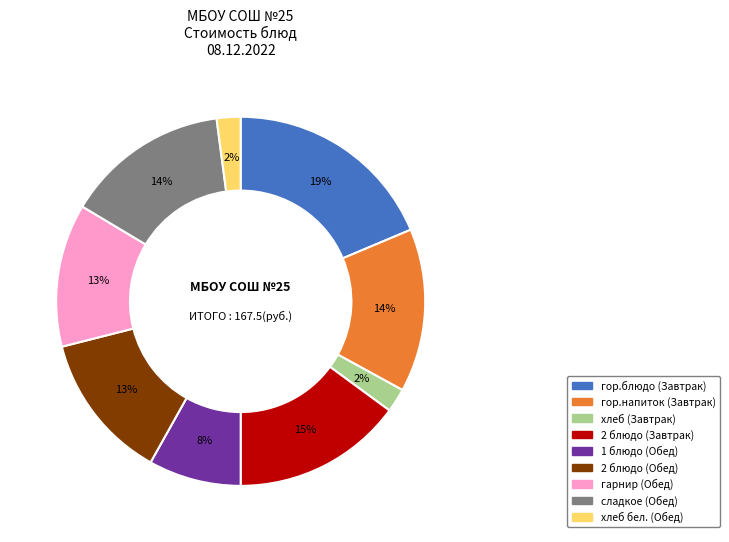

Is the sum of хлеб (Завтрак) and 1 блюдо (Обед) greater than half?

No